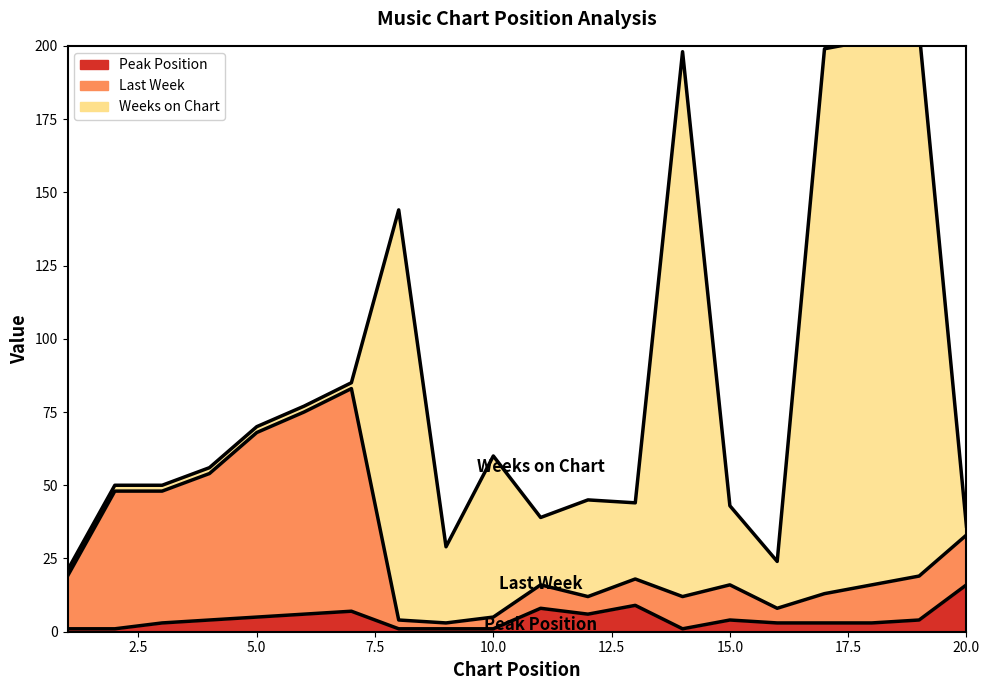

What is the total value across all series at 3?

51